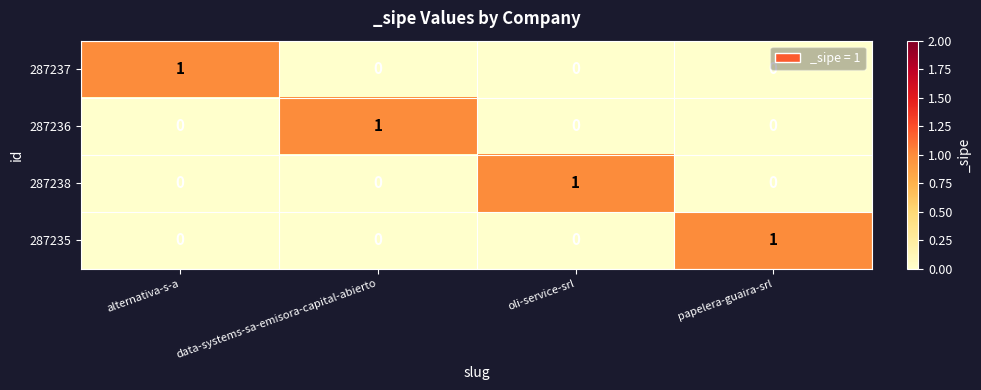

What is the total value across all series at data-systems-sa-emisora-capital-abierto?

1